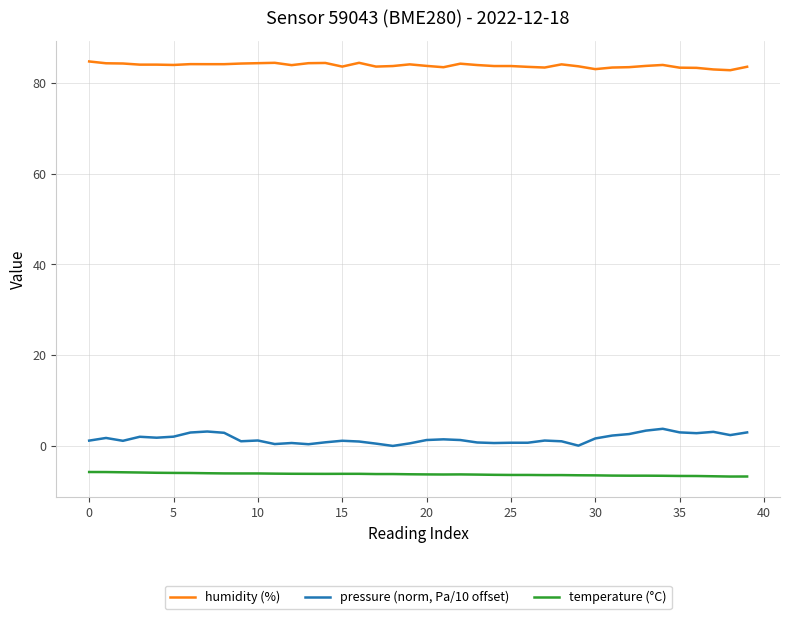

Which series has the widest spread of values?

pressure (norm, Pa/10 offset)